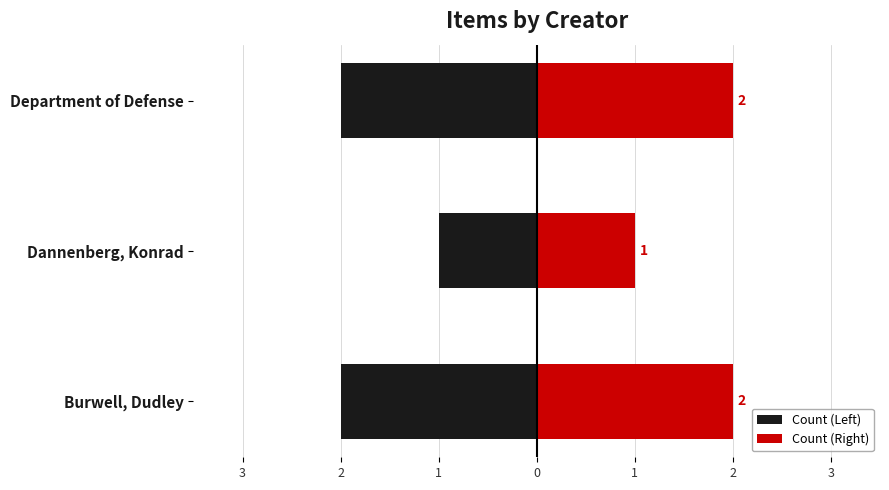

How many Count (Left) values are between -2 and -1?

3